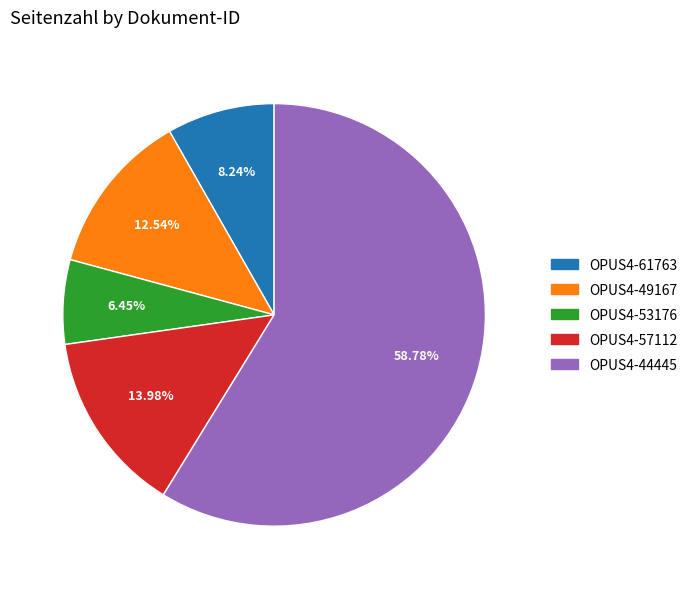

Between OPUS4-57112 and OPUS4-44445, which is larger?

OPUS4-44445